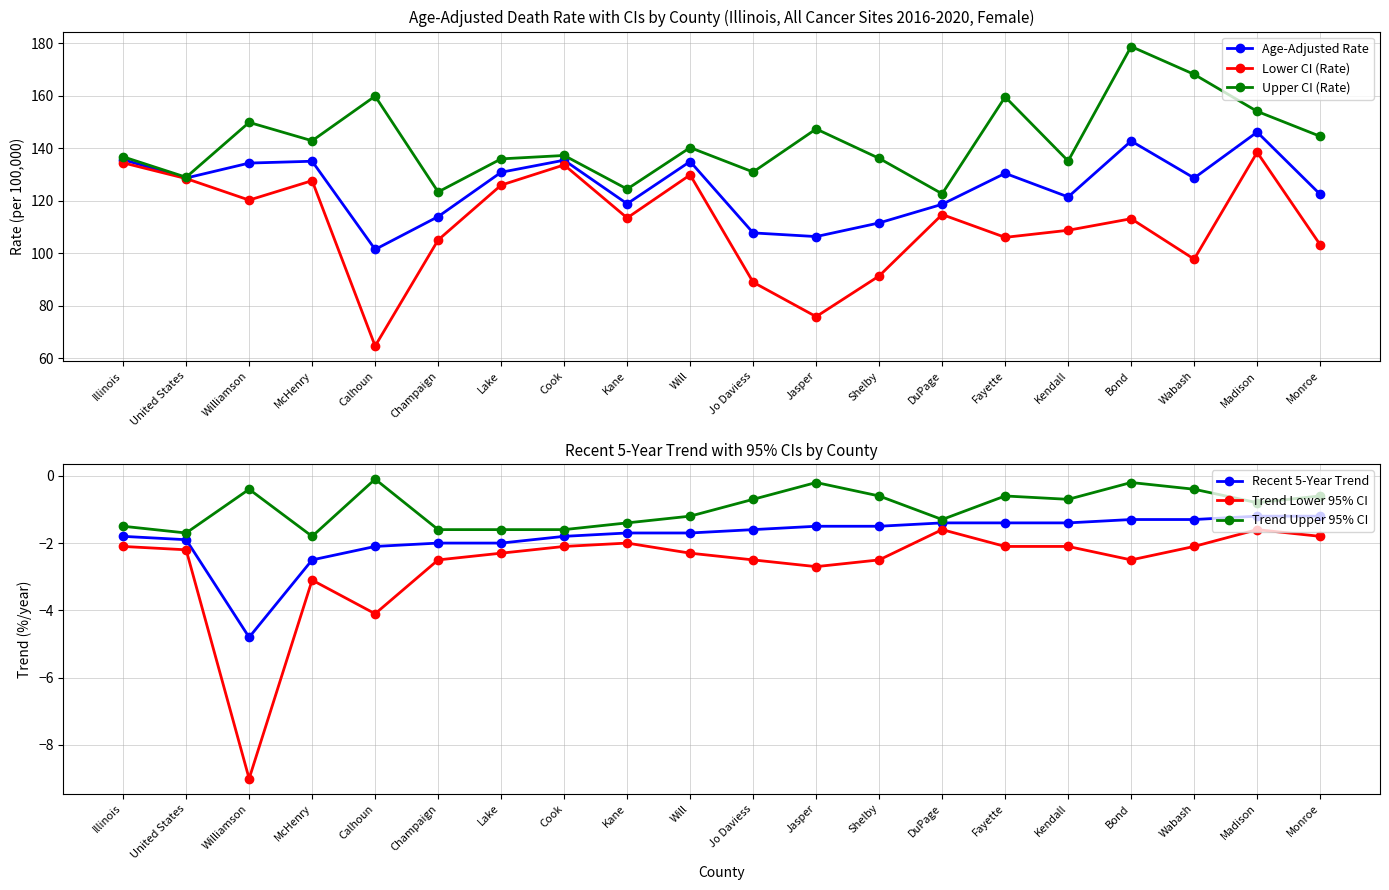

Count the number of data series in this chart.

6